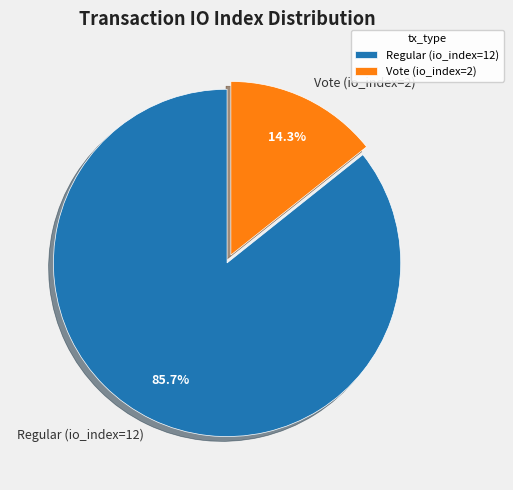

To the nearest percent, what percentage of the pie is Regular (io_index=12)?

86%